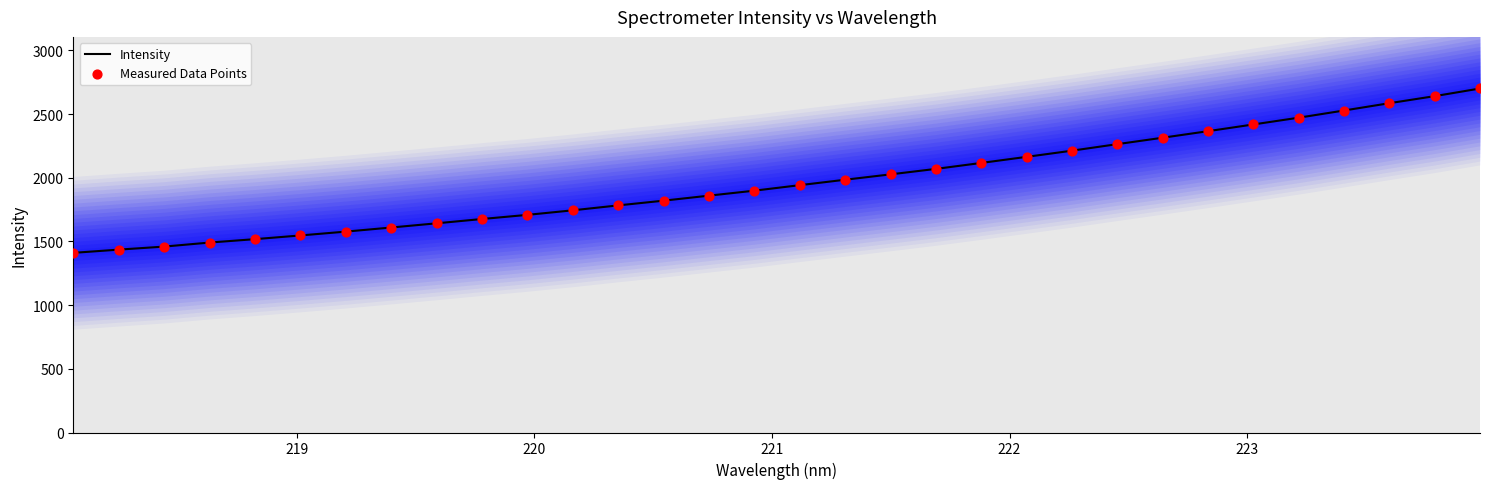

Which series contains the highest Y value?

Intensity